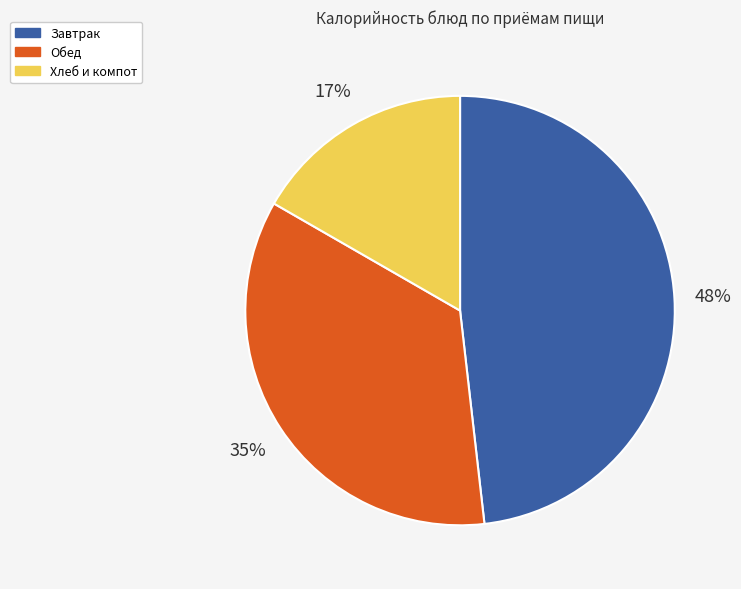

Which has a higher value, Хлеб и компот or Завтрак?

Завтрак